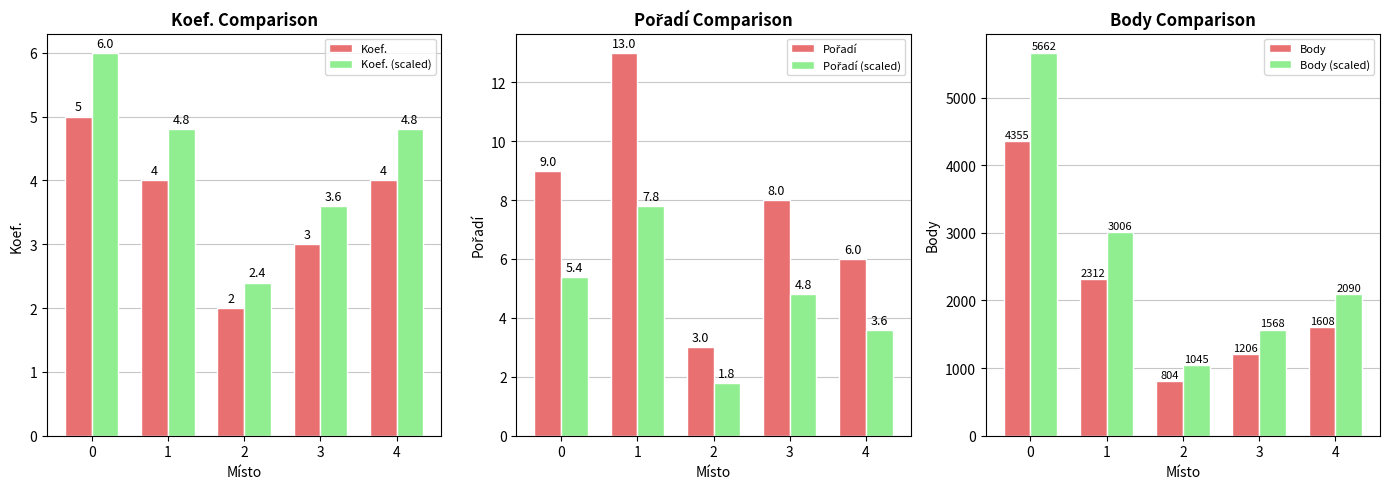

Is it true that Koef. (scaled) equals 2.4 at 2?

True